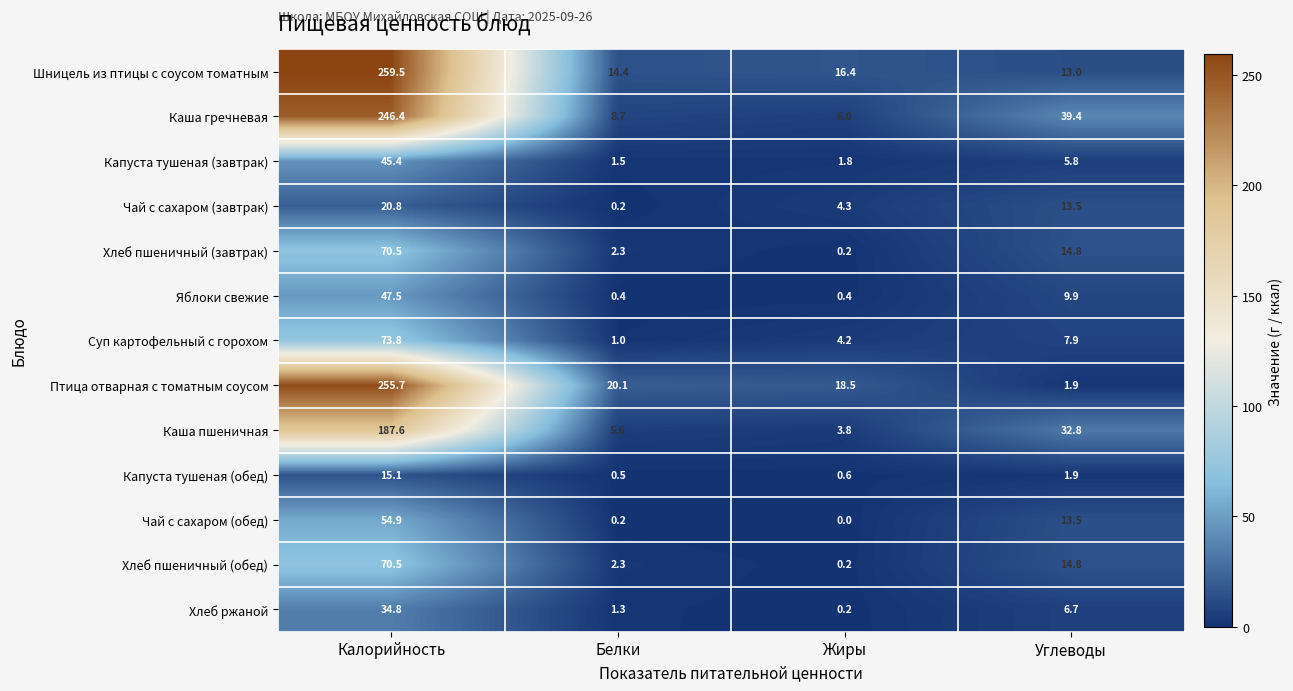

Is it true that Капуста тушеная (обед) equals 1.9 at Углеводы?

True